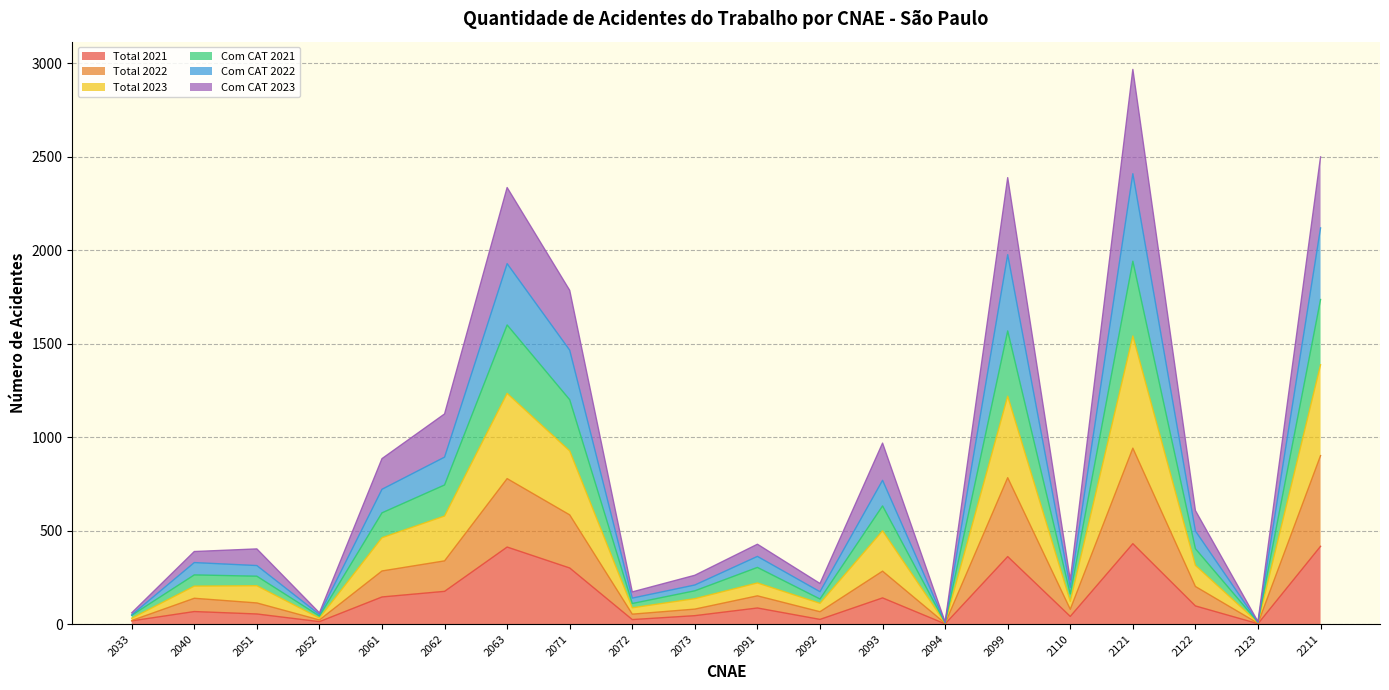

True or false: Total 2022 and Total 2021 intersect in this chart.

False